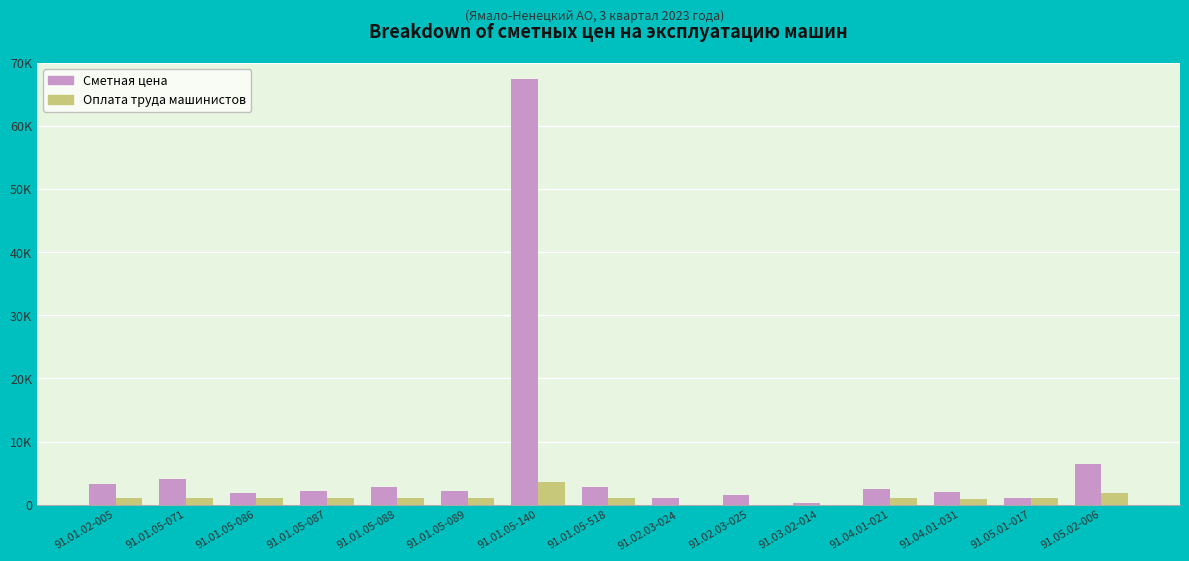

What are all the series names shown in the legend?

Сметная цена, Оплата труда машинистов